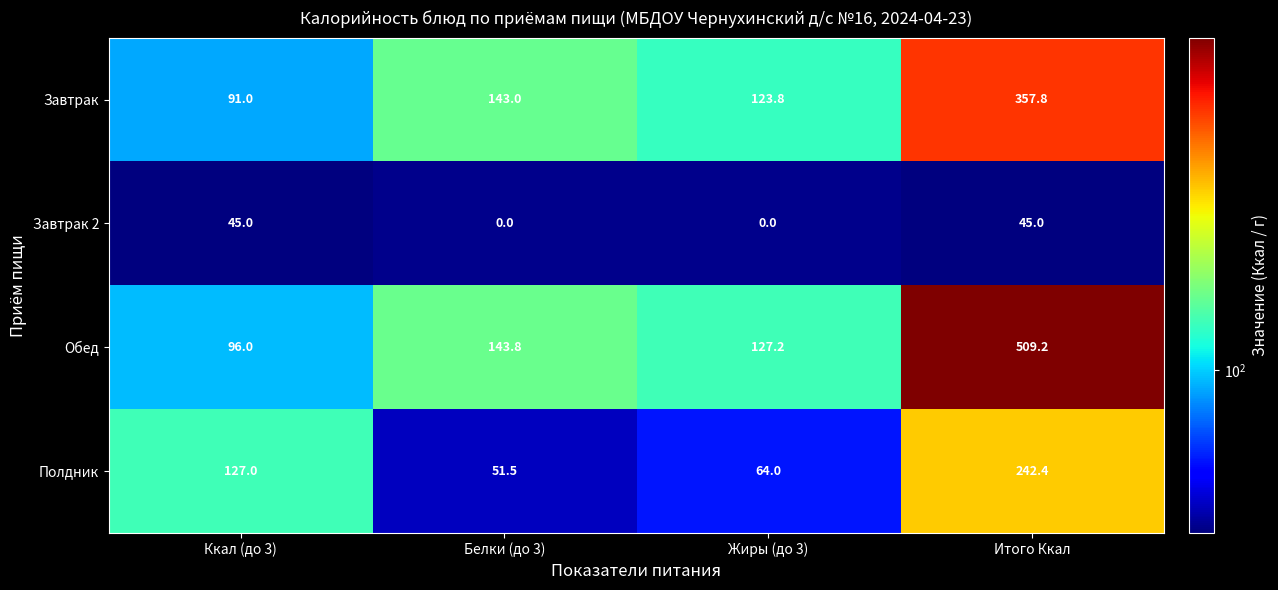

What is the average value of the Обед series?

219.1